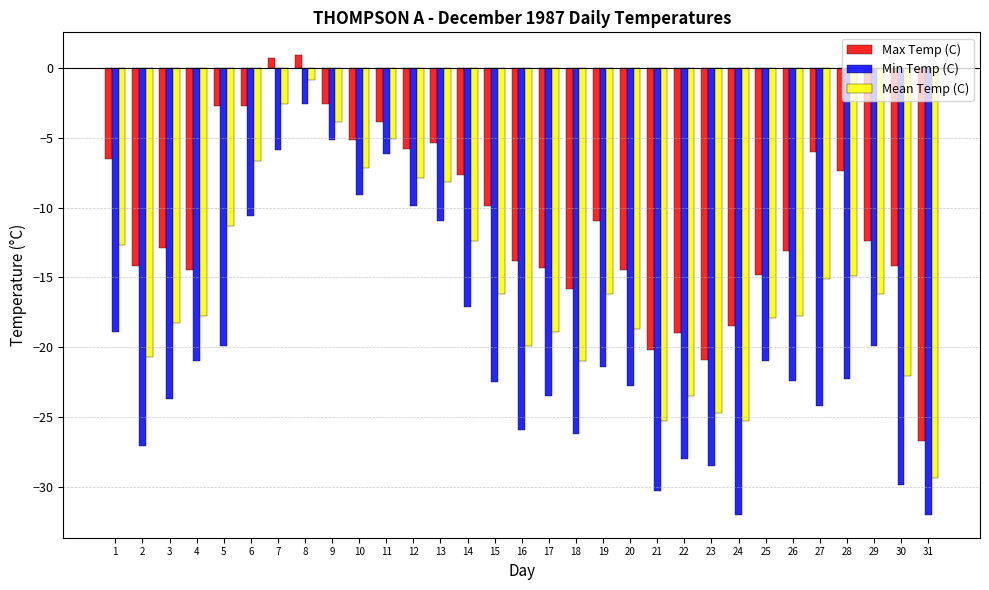

The Max Temp (C) series shows -9.9 at 15. True or false?

True